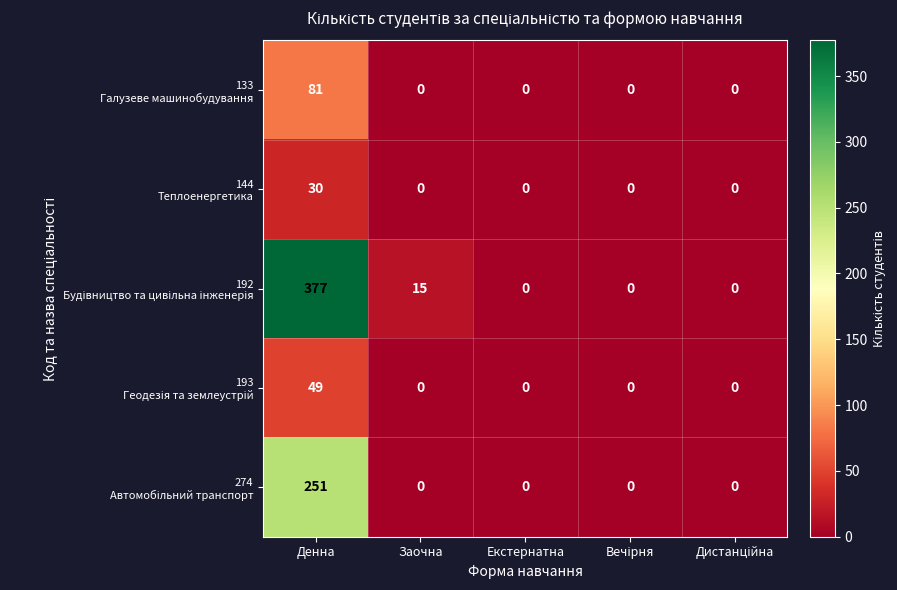

What is the greatest value displayed?

377